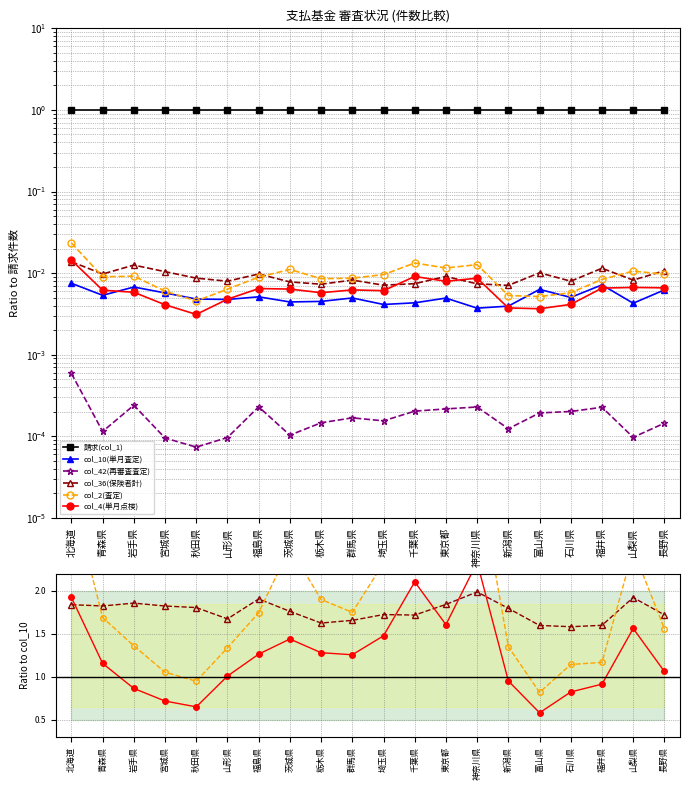

Is the value of col_2(査定) at 山梨県 greater than the value of col_42(再審査査定) at 秋田県?

Yes